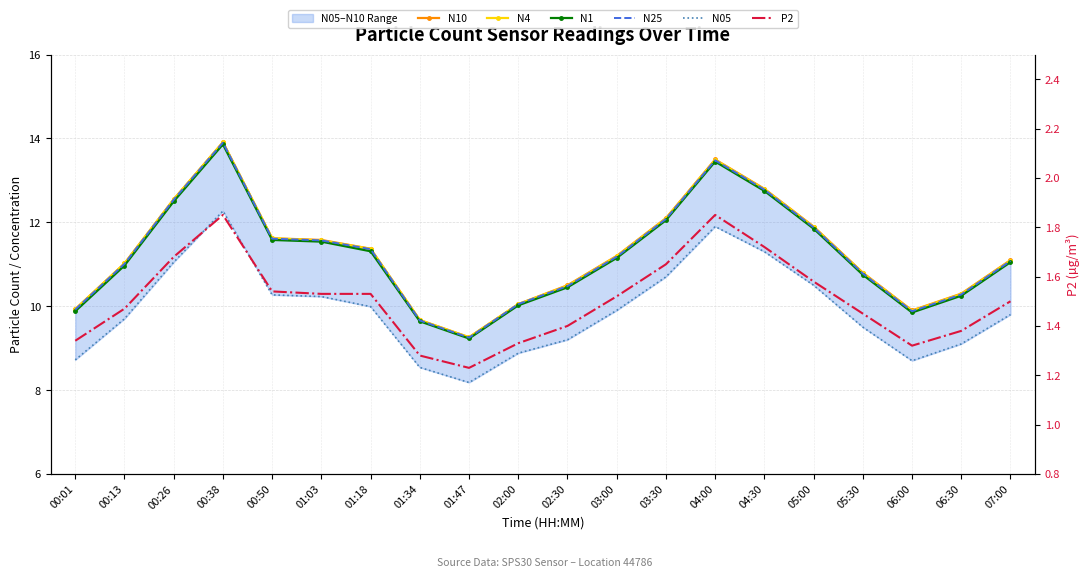

What is the total value across all series at 00:38?

69.7